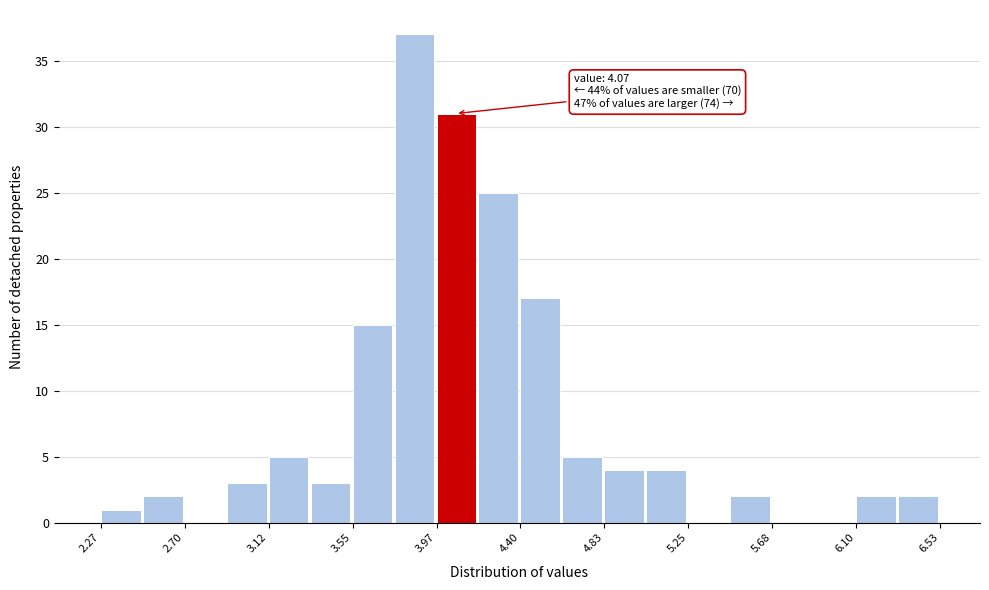

Over which range of the x-axis is the bar tallest?

3.75 to 3.95